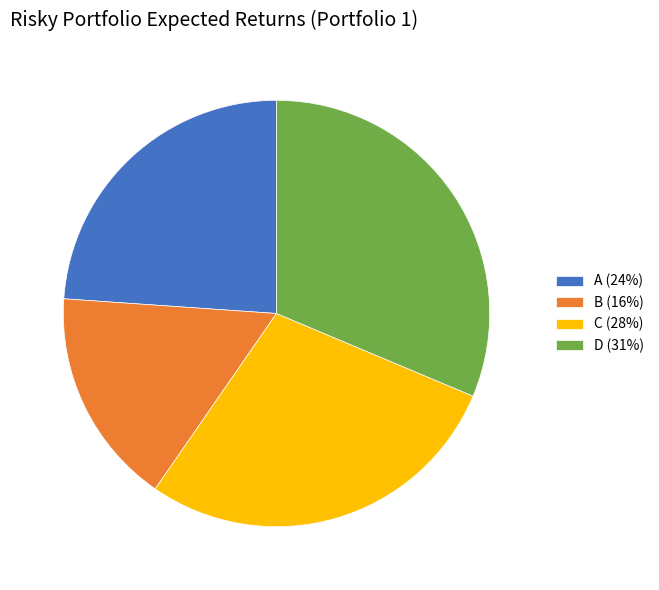

Do B (16%) and A (24%) together represent more than half of the pie?

No